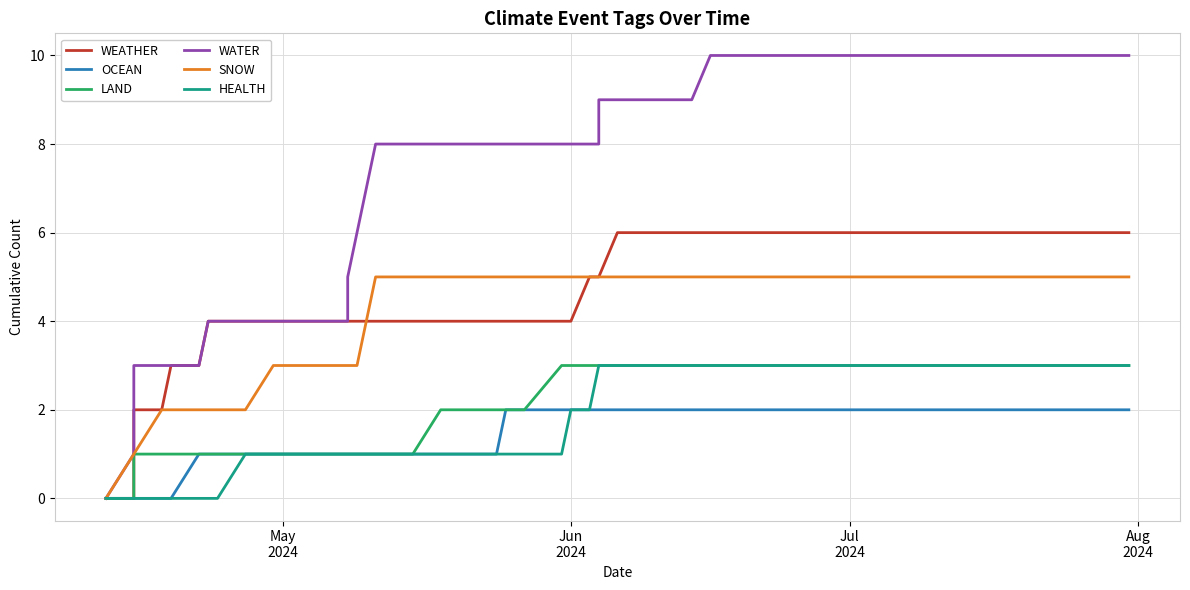

List the series in order of their peak value, highest first.

WATER, WEATHER, SNOW, LAND, HEALTH, OCEAN